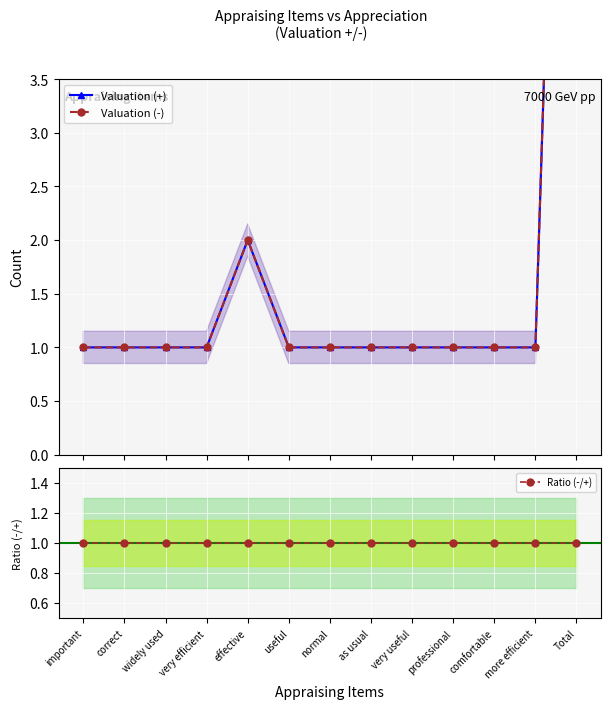

Reading left to right, transcribe all the data shown in this chart.

Valuation (+): 1	1	1	1	2	1	1	1	1	1	1	1	13
Valuation (-): 1	1	1	1	2	1	1	1	1	1	1	1	13
Ratio (-/+): 1	1	1	1	1	1	1	1	1	1	1	1	1